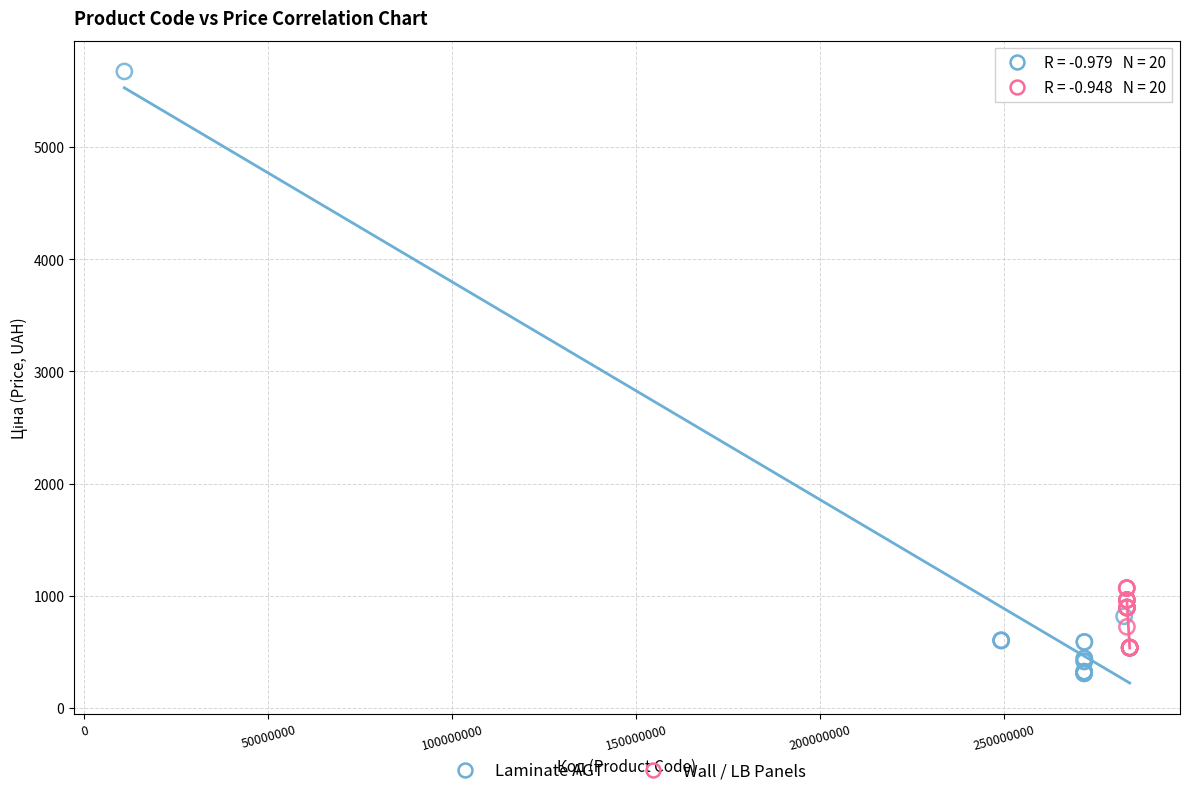

Which series contains the lowest Y value?

Laminate AGT